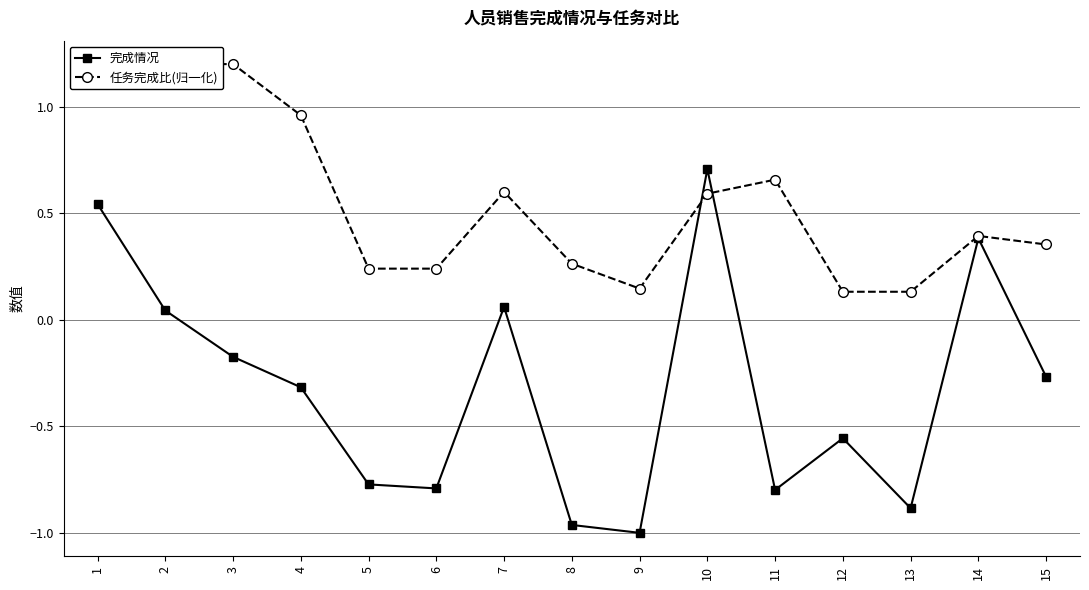

How many intersections are there between 任务完成比(归一化) and 完成情况?

2